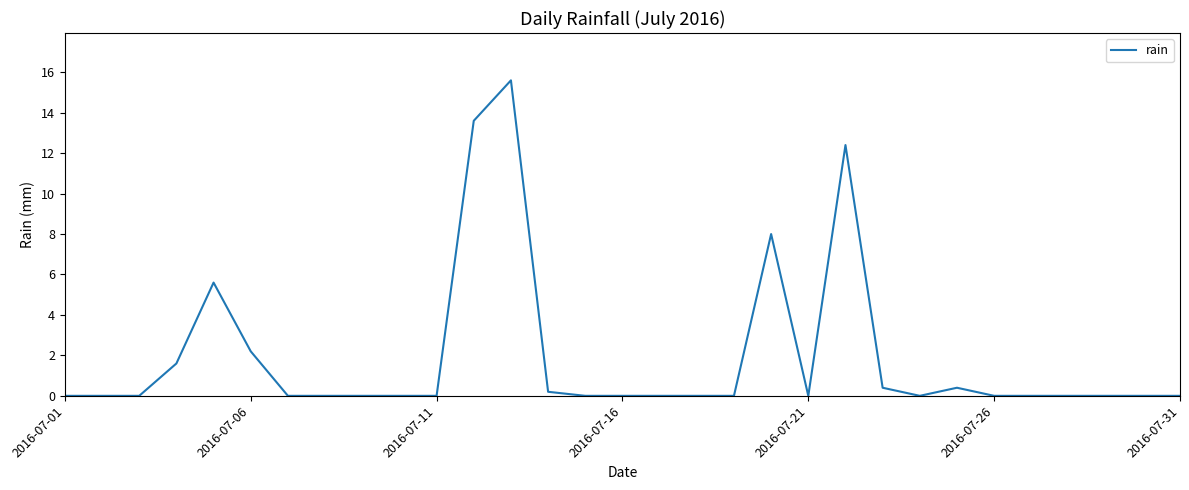

What is the maximum value shown in the chart?

15.6